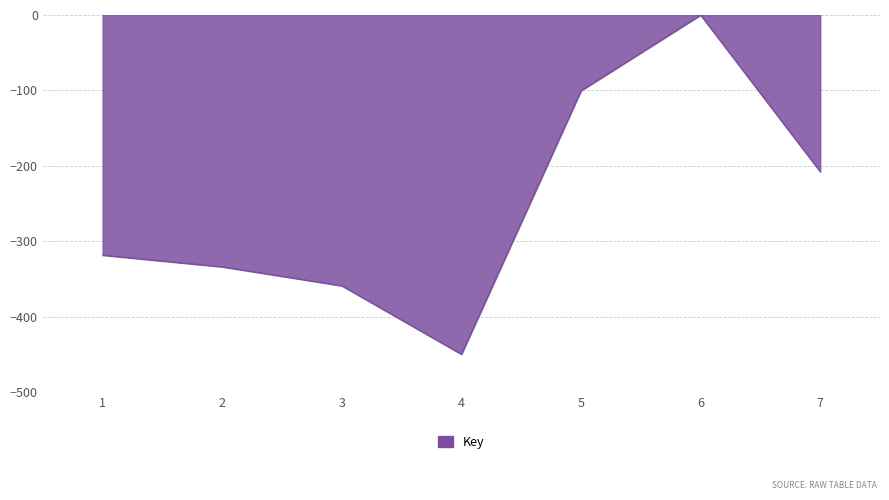

Where is the first local maximum?

6